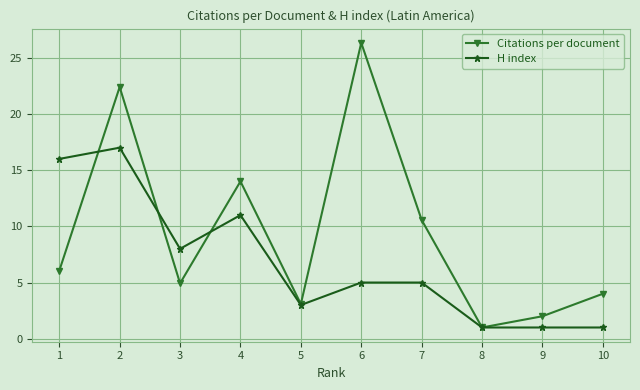

At 2, list the series in order from largest to smallest.

Citations per document, H index